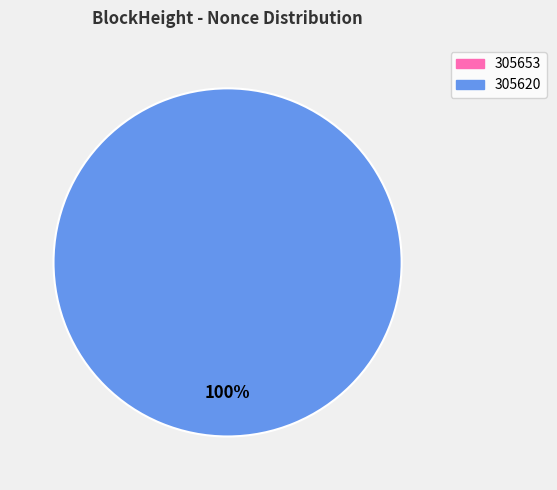

To the nearest percent, what is the average slice percentage?

50%